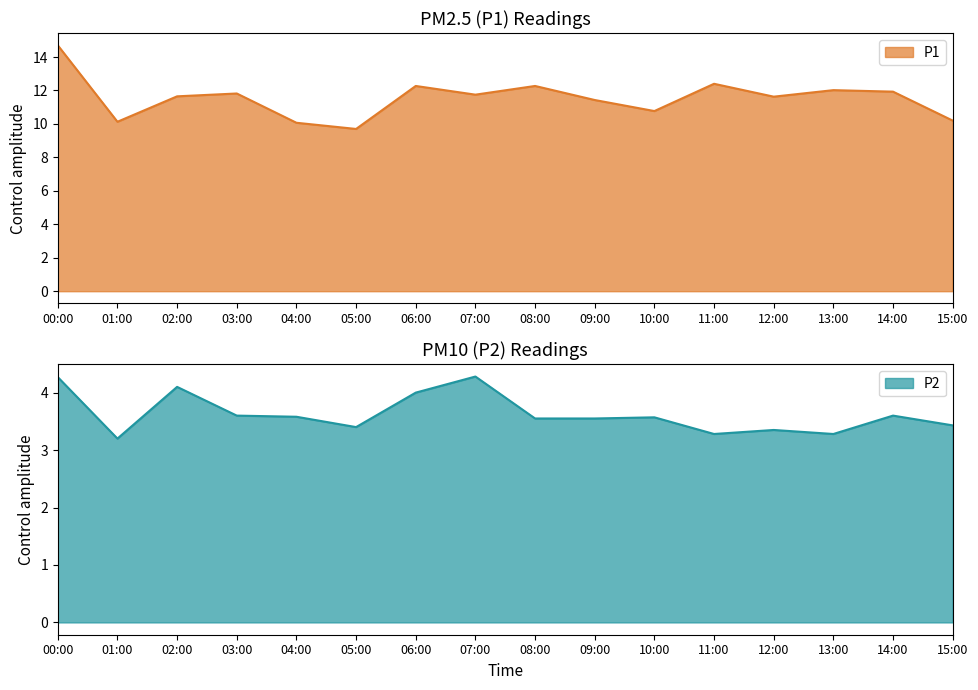

Which series has the largest total across all categories?

P1